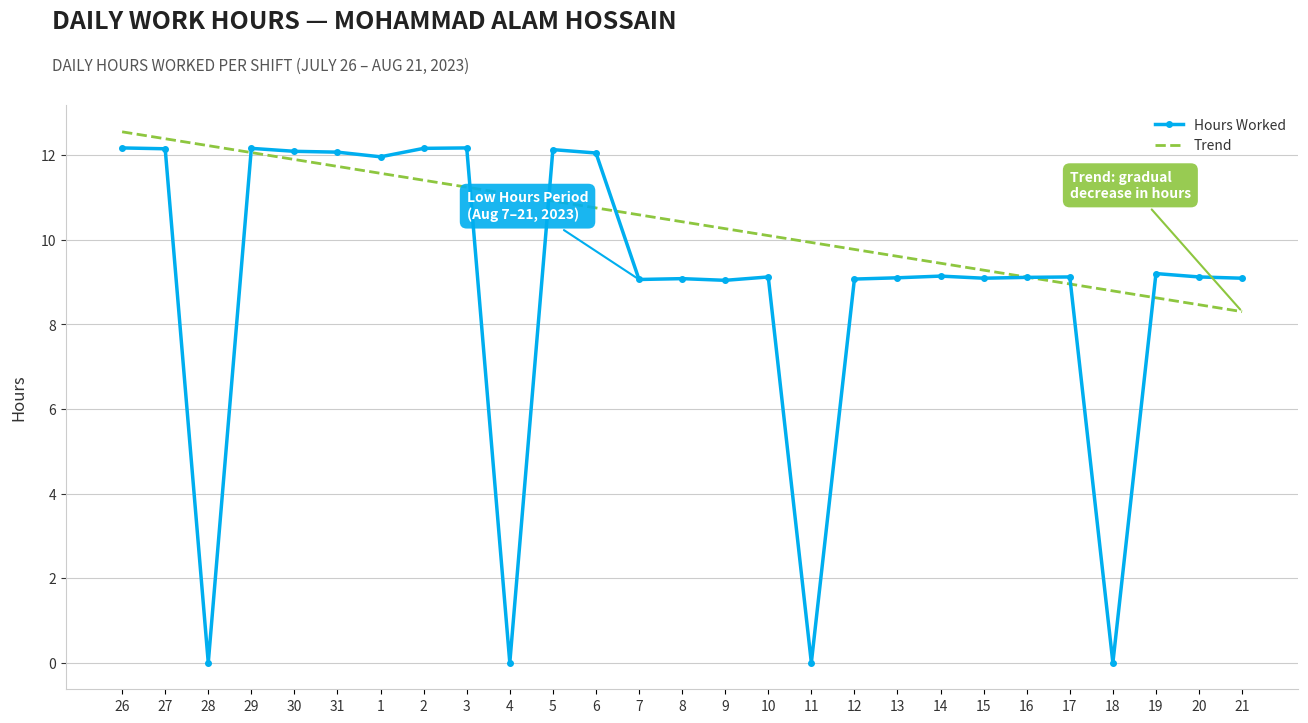

What position from the right is 29?

24